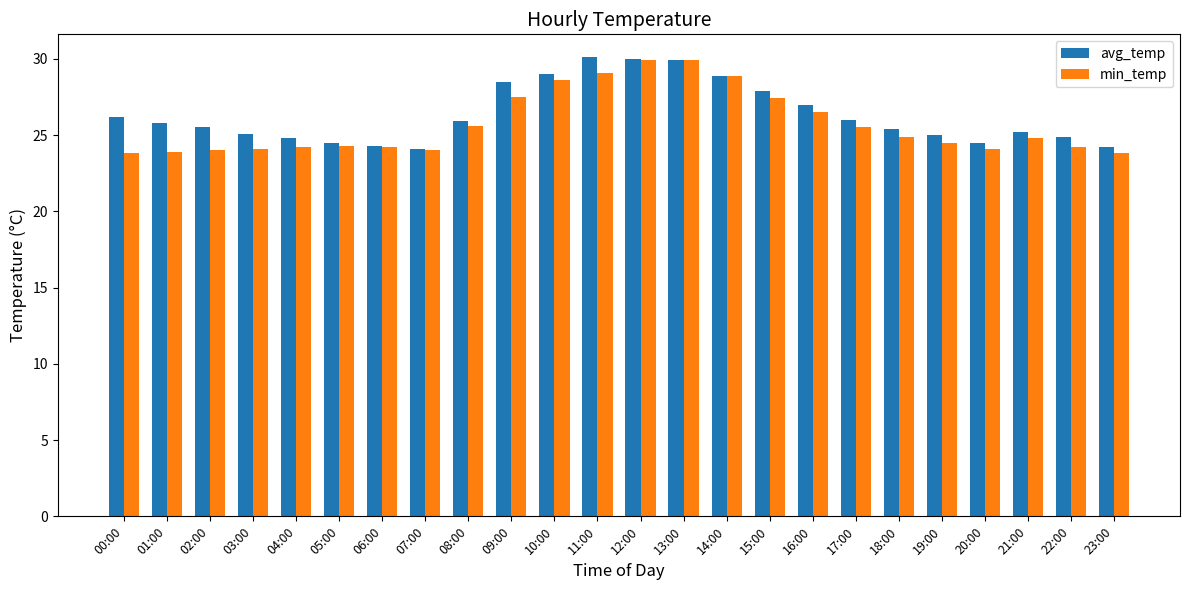

What is the sum of all min_temp values?

617.7